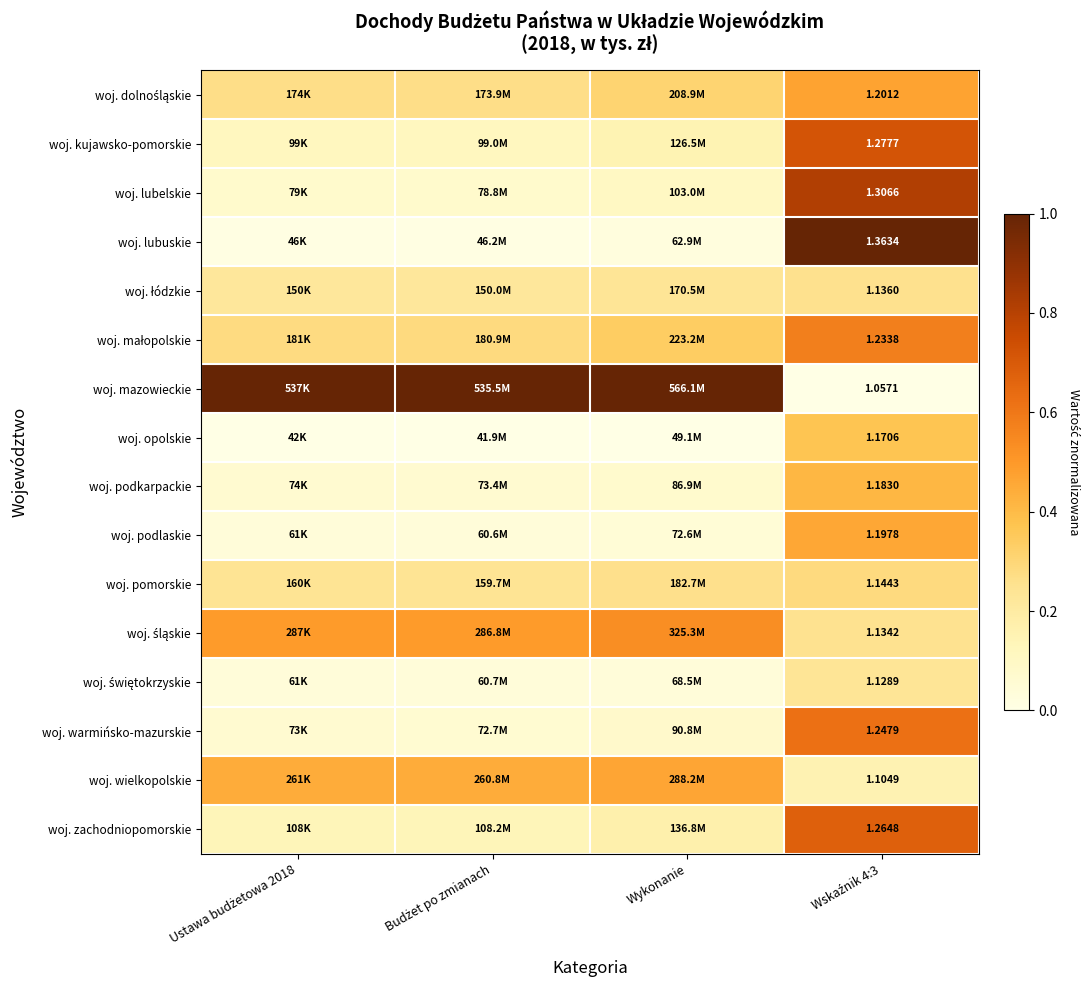

The woj. podlaskie series shows 0.0 at Budżet po zmianach. True or false?

False